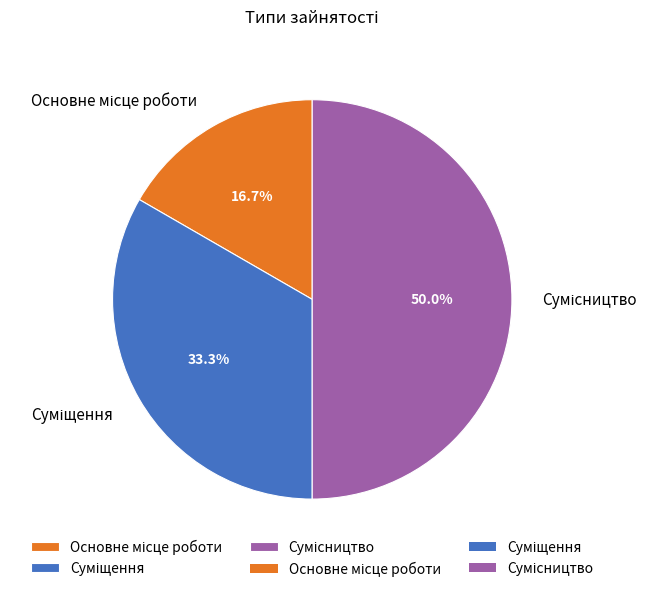

To the nearest percent, what percentage of the pie is Основне місце роботи?

17%